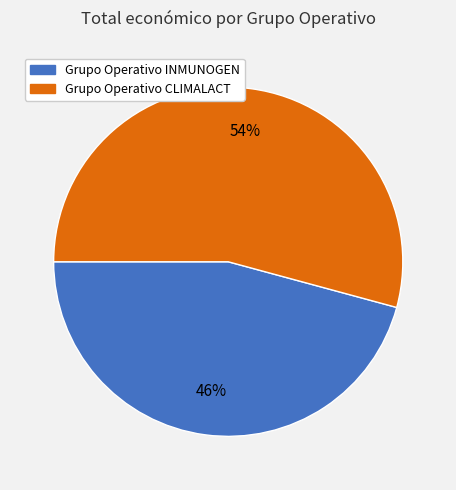

Which category accounts for the majority?

Grupo Operativo CLIMALACT